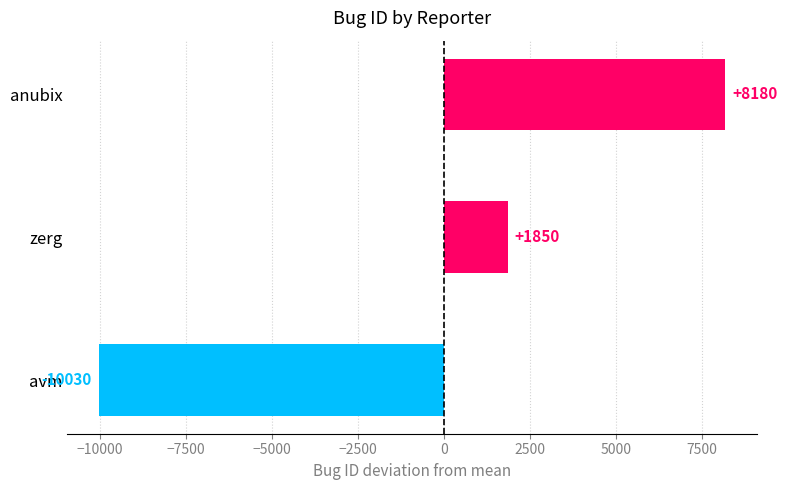

What is the difference between the maximum and minimum values?

18210